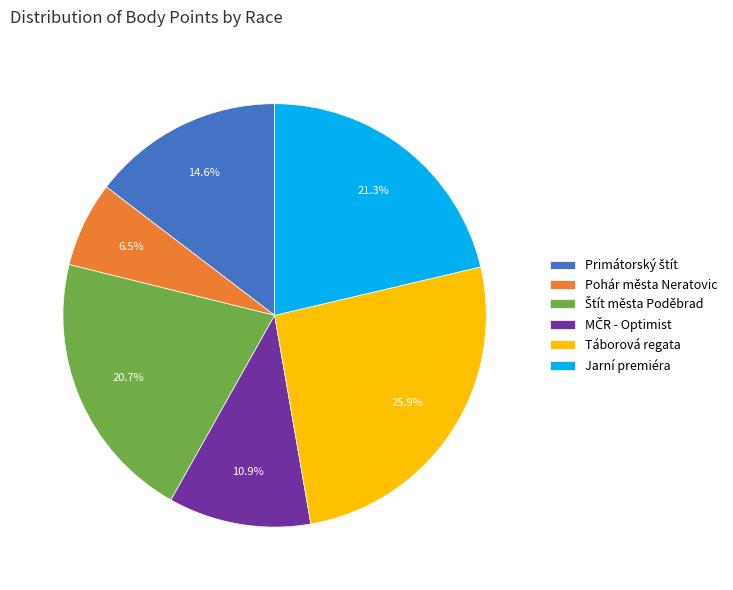

Count the number of slices in the pie.

6